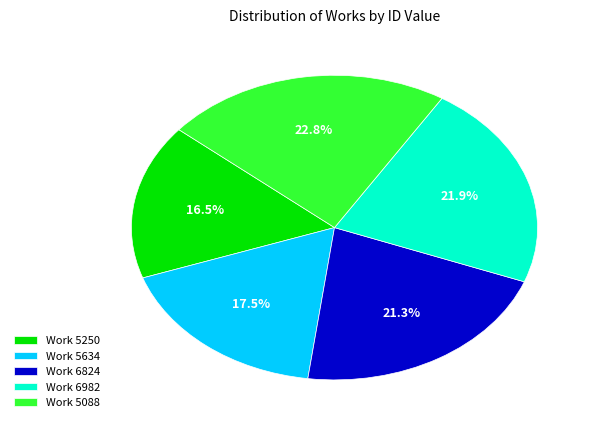

Count the number of slices in the pie.

5